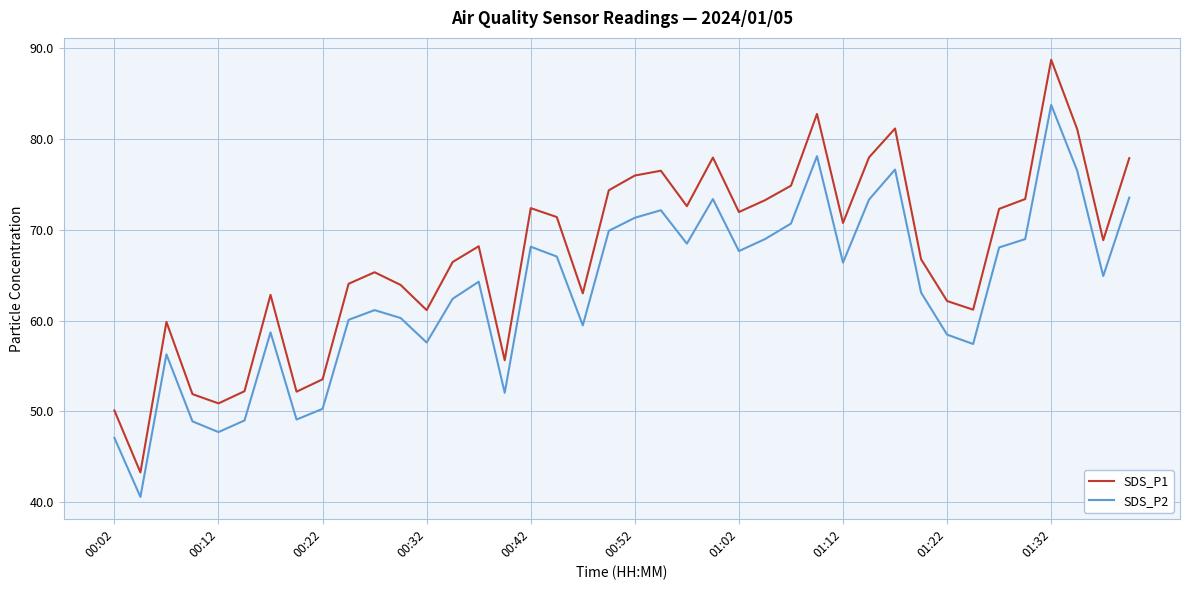

List the series in order of their overall mean, lowest first.

SDS_P2, SDS_P1